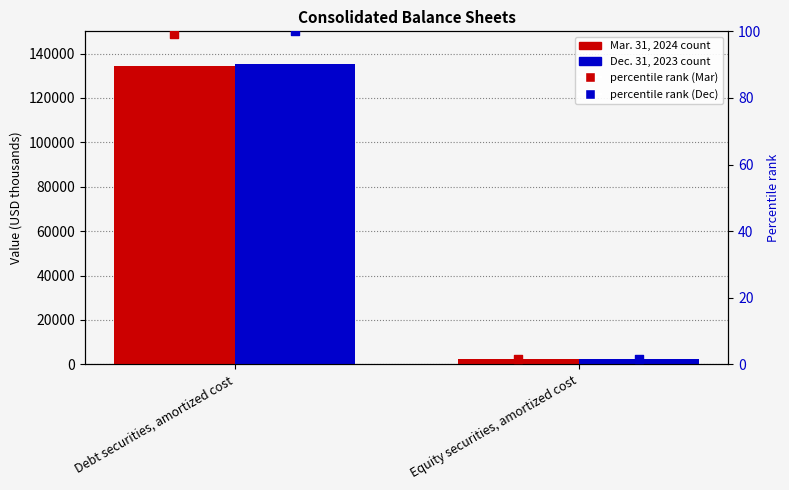

Which series contains the lowest Y value?

percentile rank Mar. 31, 2024